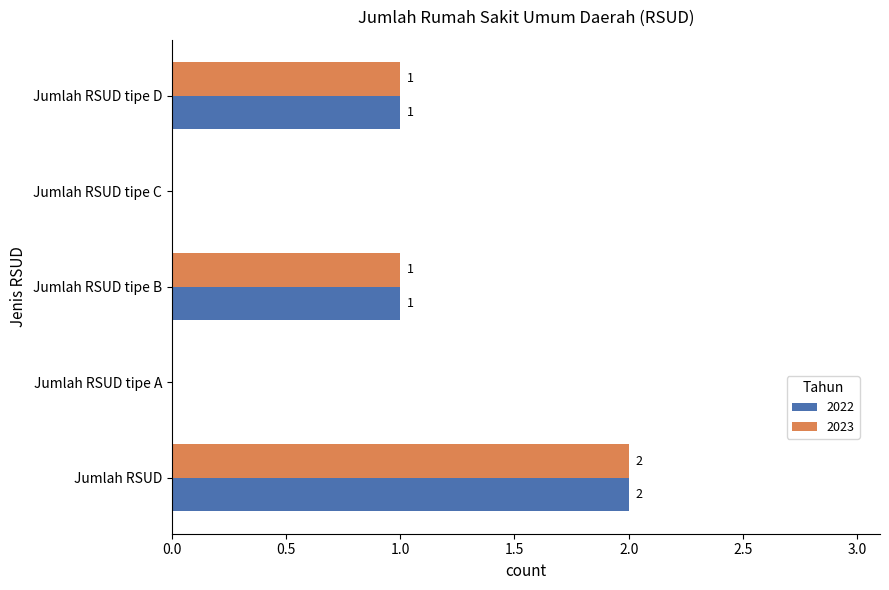

How many 2023 values are between 0 and 1?

4